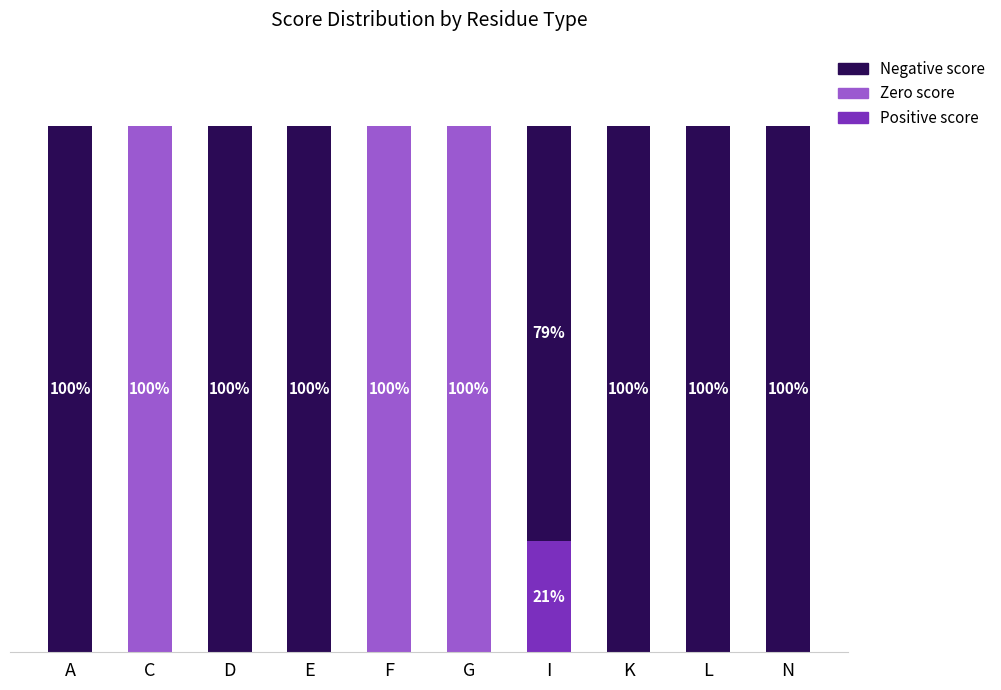

Are the bars horizontal?

No